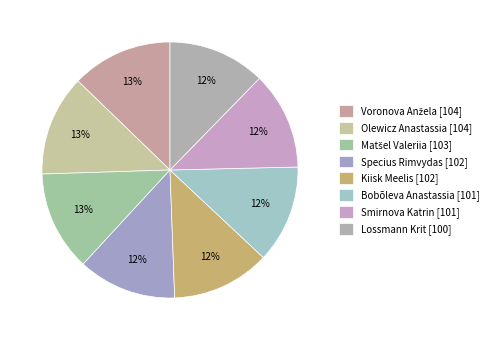

The Smirnova Katrin slice represents 17% of the pie. True or false?

False